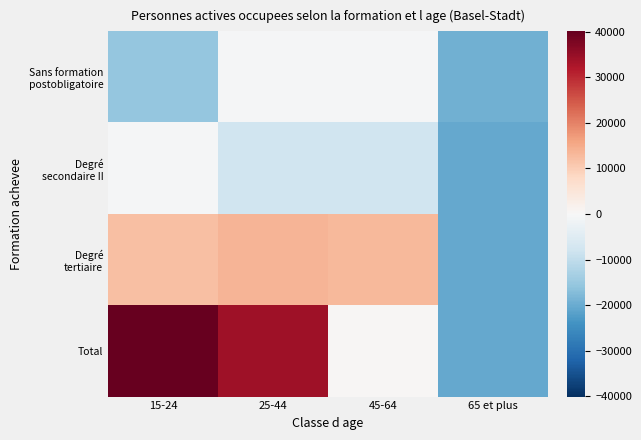

Rank the series by their maximum value, from highest to lowest.

Total, Degré tertiaire, Sans formation postobligatoire, Degré secondaire II